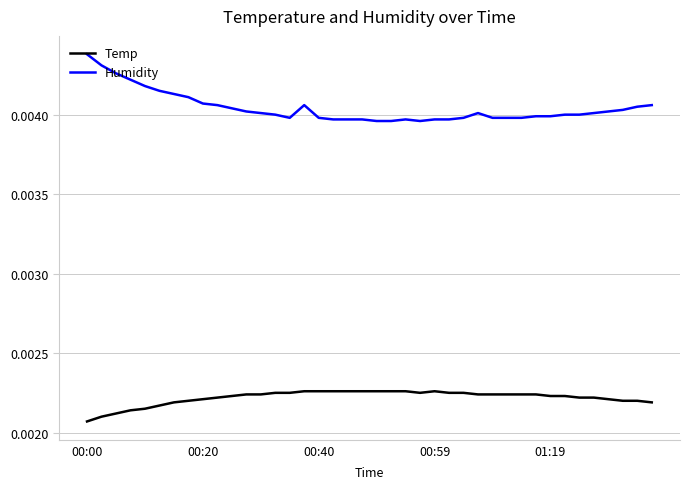

True or false: Humidity and Temp cross at least once.

False